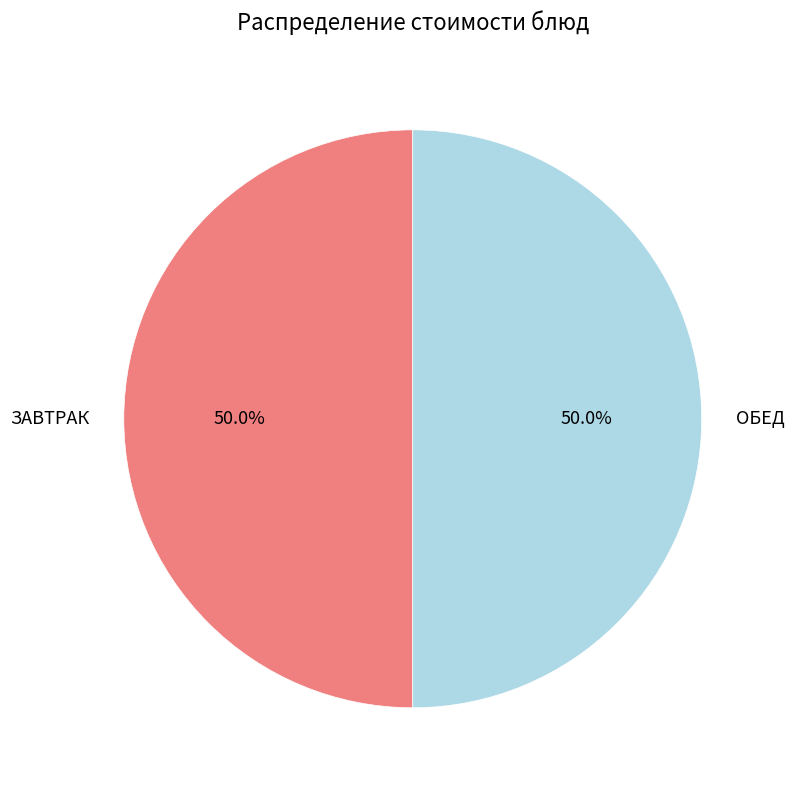

Do ЗАВТРАК and ОБЕД together represent more than half of the pie?

Yes